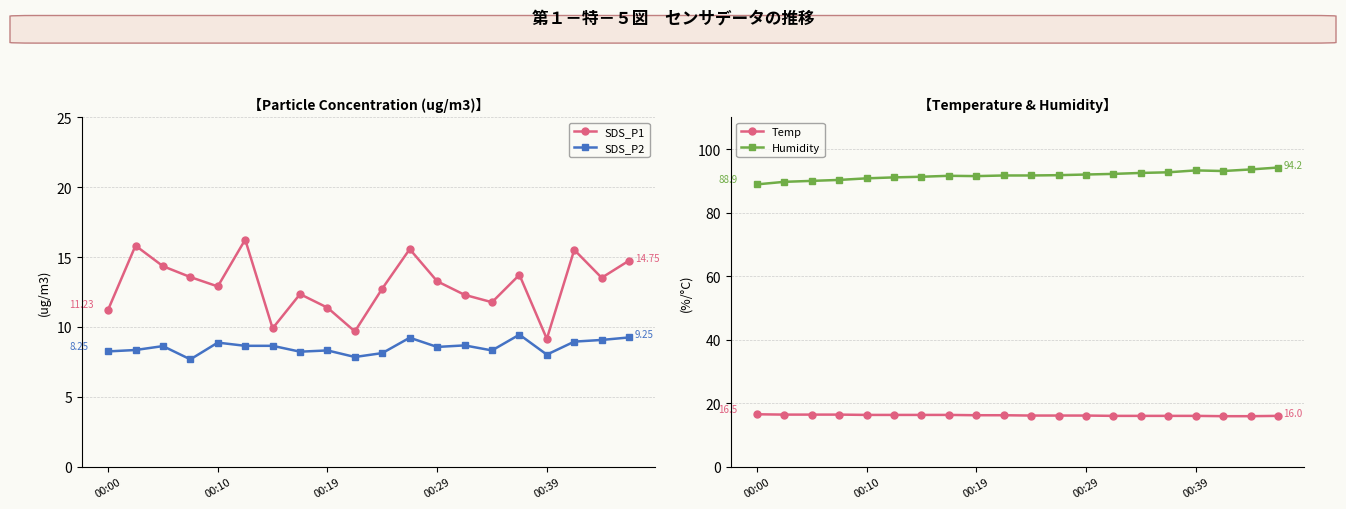

What is the maximum value shown in the chart?

94.2